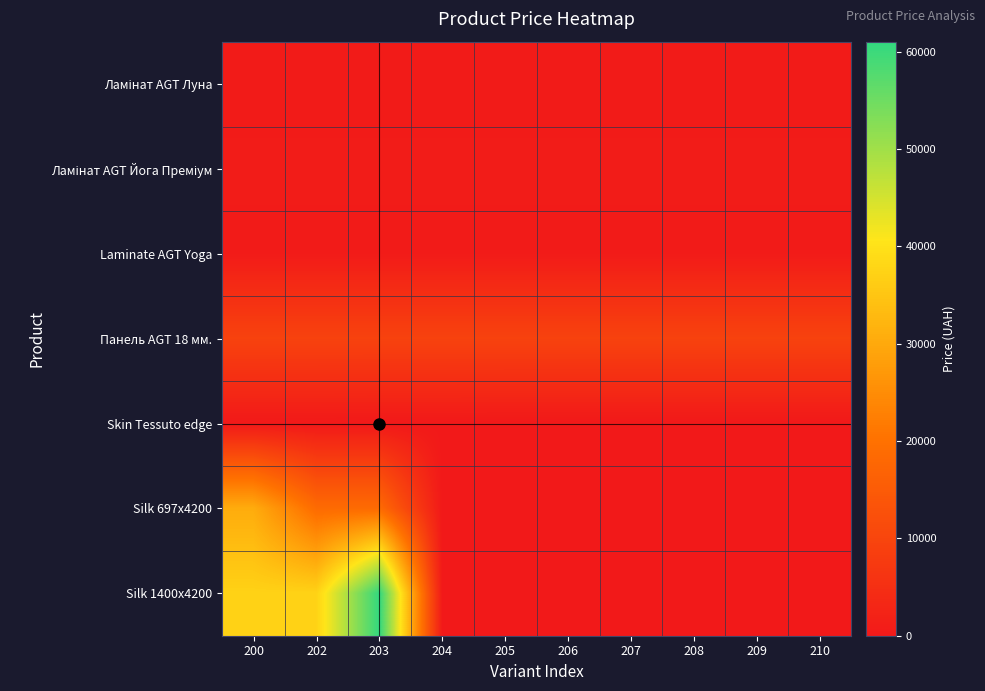

Count the number of categories in the chart.

10